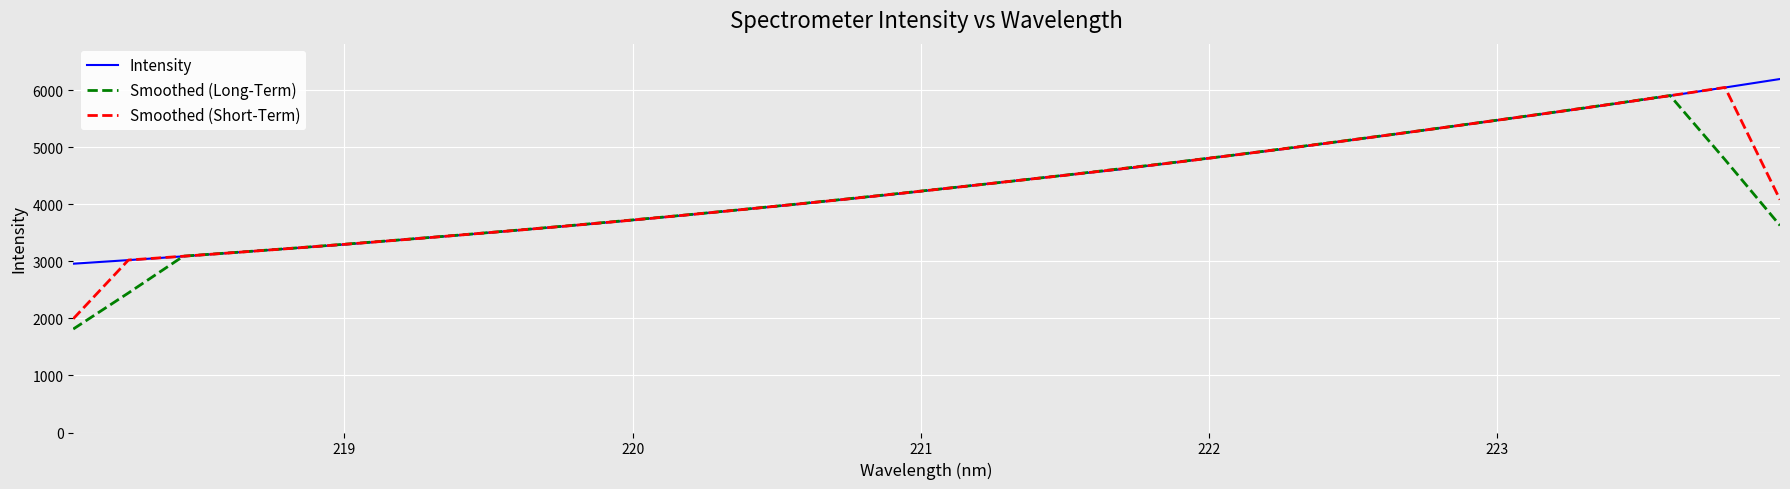

What is the maximum value for Smoothed (Long-Term)?

5906.4